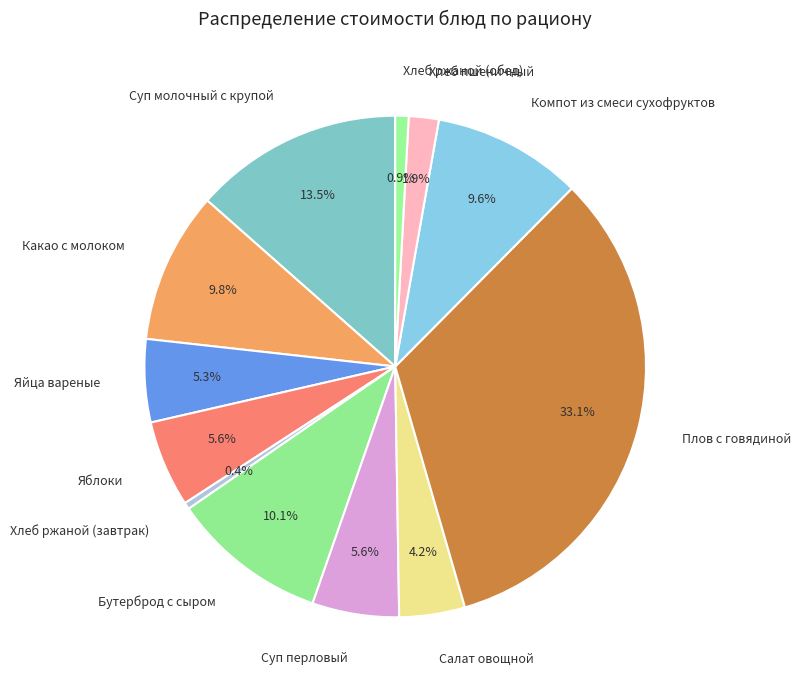

How many slices are in this pie chart?

12